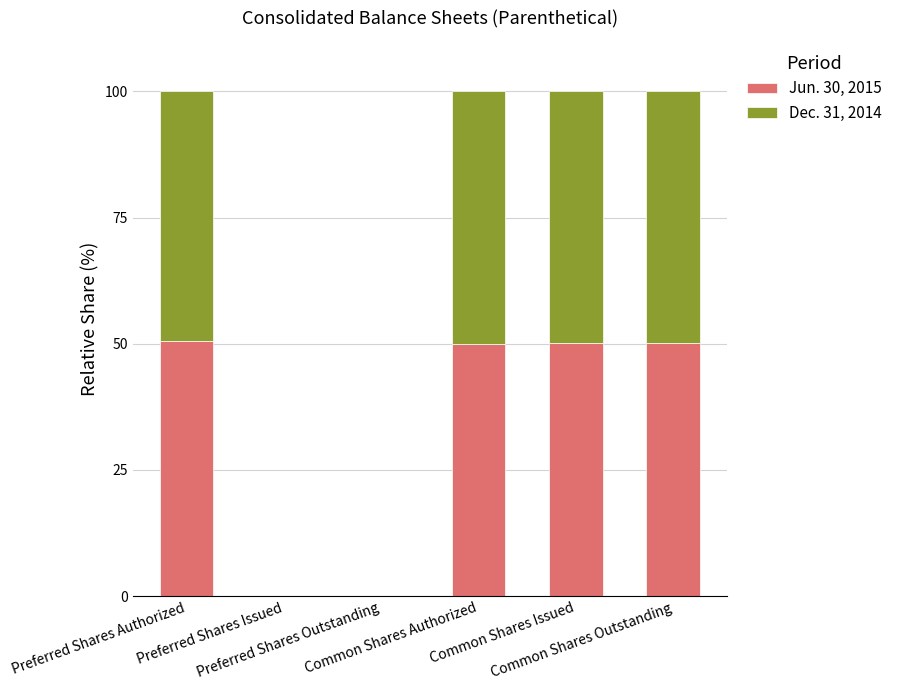

What is the total value across all series at Common Shares Outstanding?

100.0